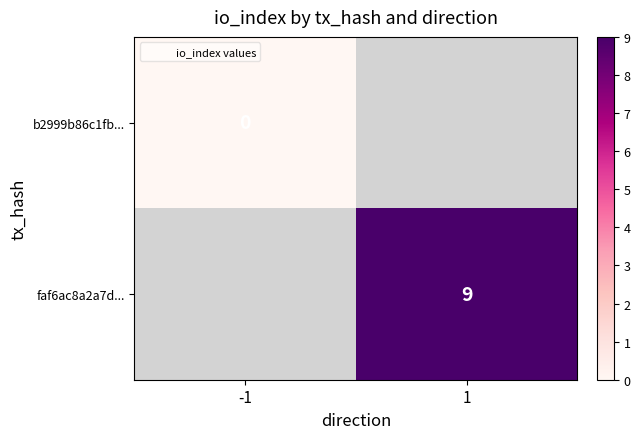

Is it true that faf6ac8a2a7d... equals 4 at 1?

False